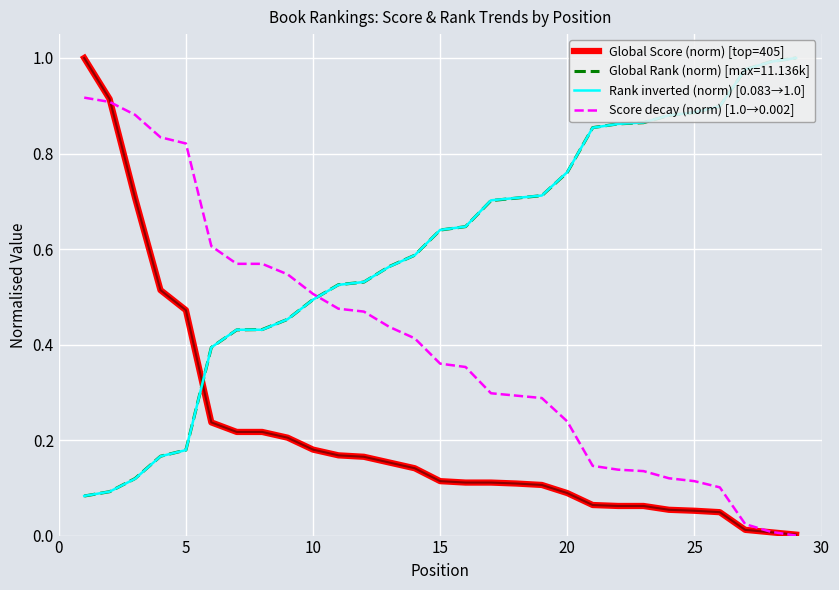

After their last crossing, which series has the higher values: Global Rank (norm) [max=11.136k] or Score decay (norm) [1.0→0.002]?

Global Rank (norm) [max=11.136k]